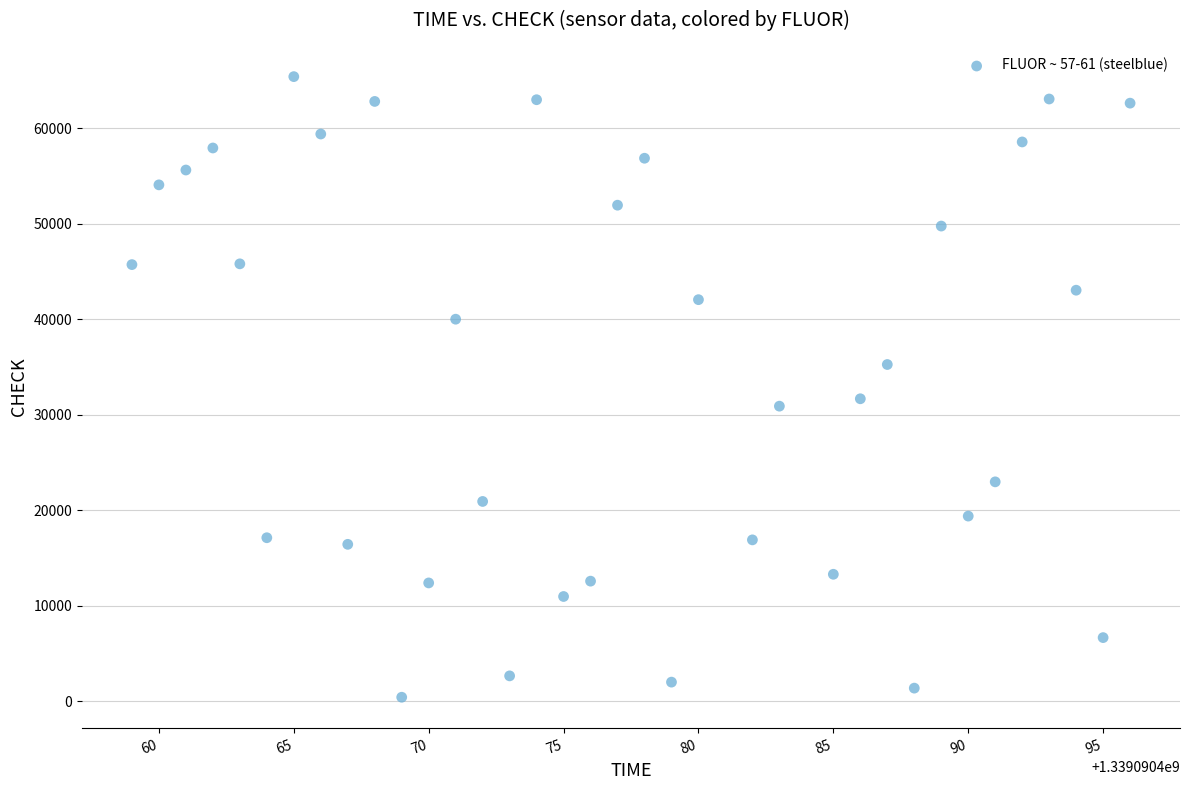

What is the range of Y values (max minus min)?

64991